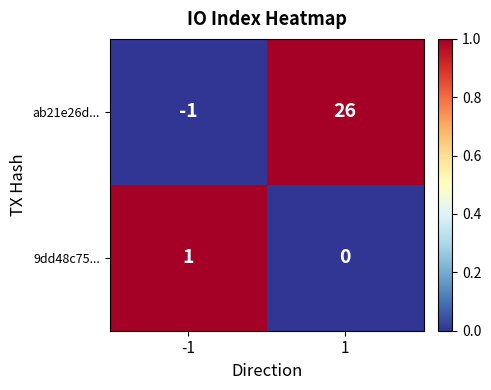

Is the value of 9dd48c75... at 1 greater than the value of ab21e26d... at -1?

Yes